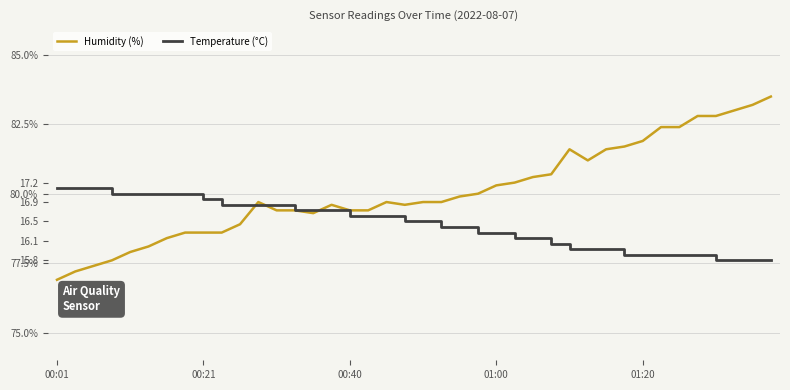

True or false: Temp and Humidity intersect in this chart.

False